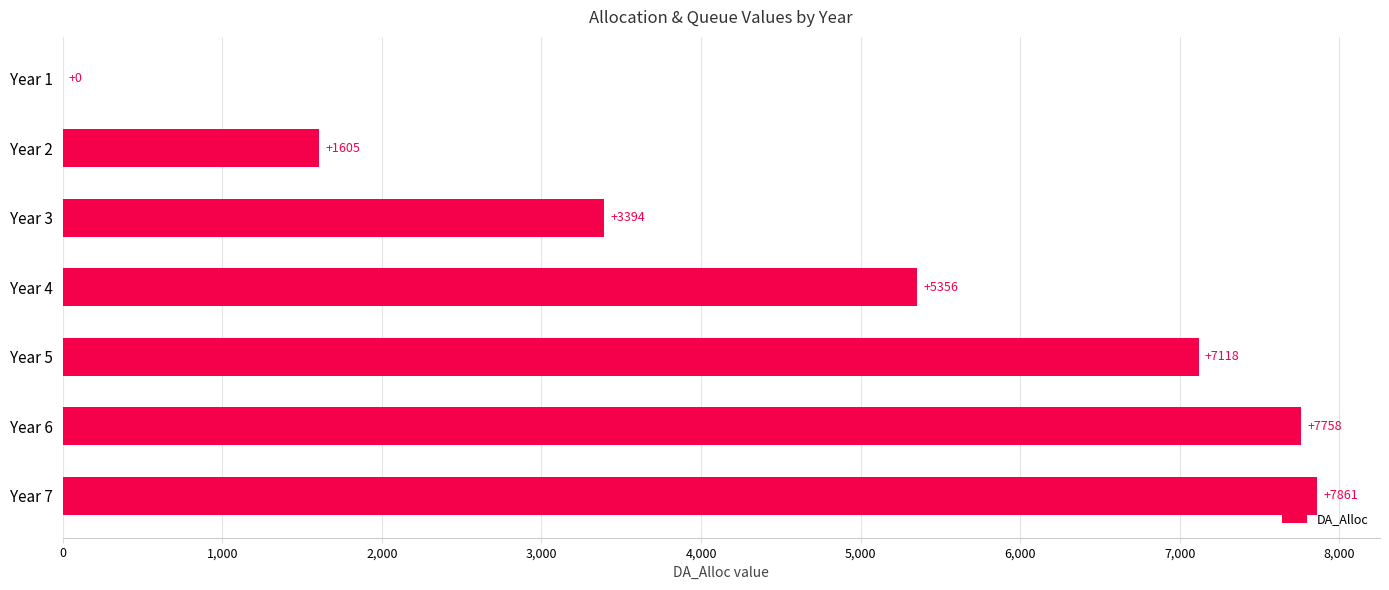

Where is the data nearest to the value 3930?

Year 3